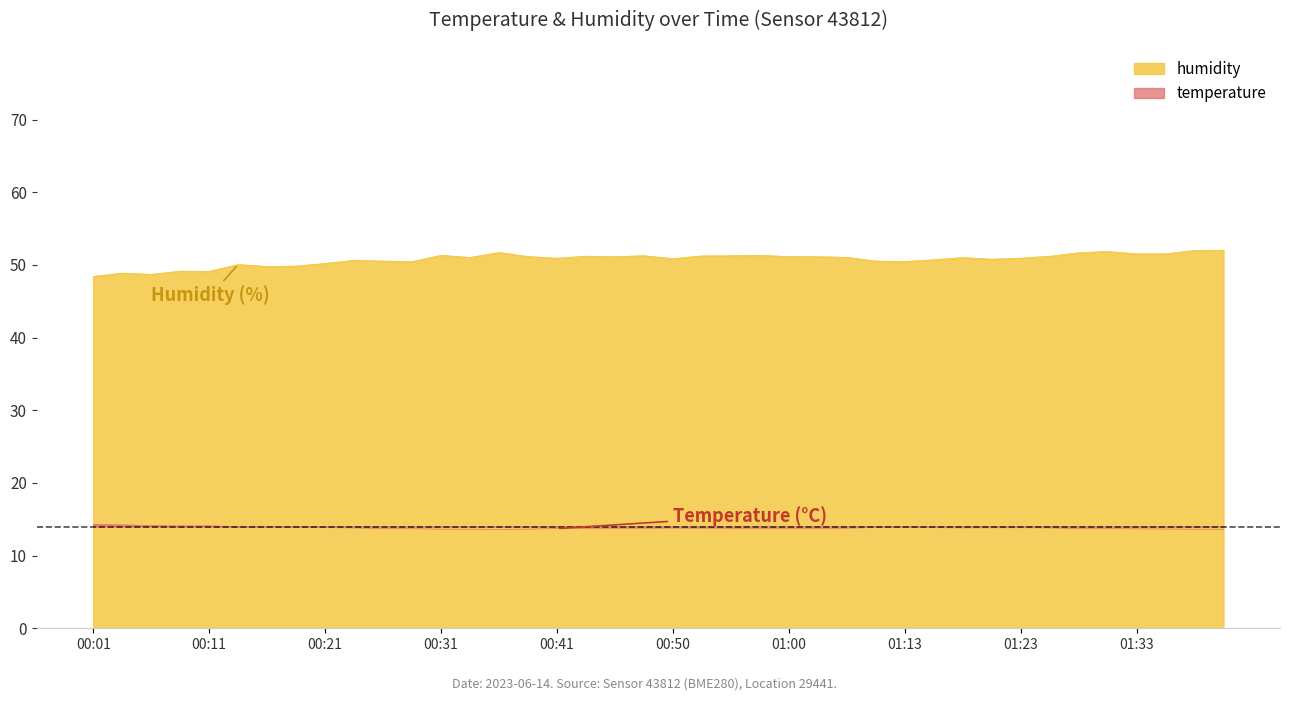

How many interior local peaks does the temperature series have?

4